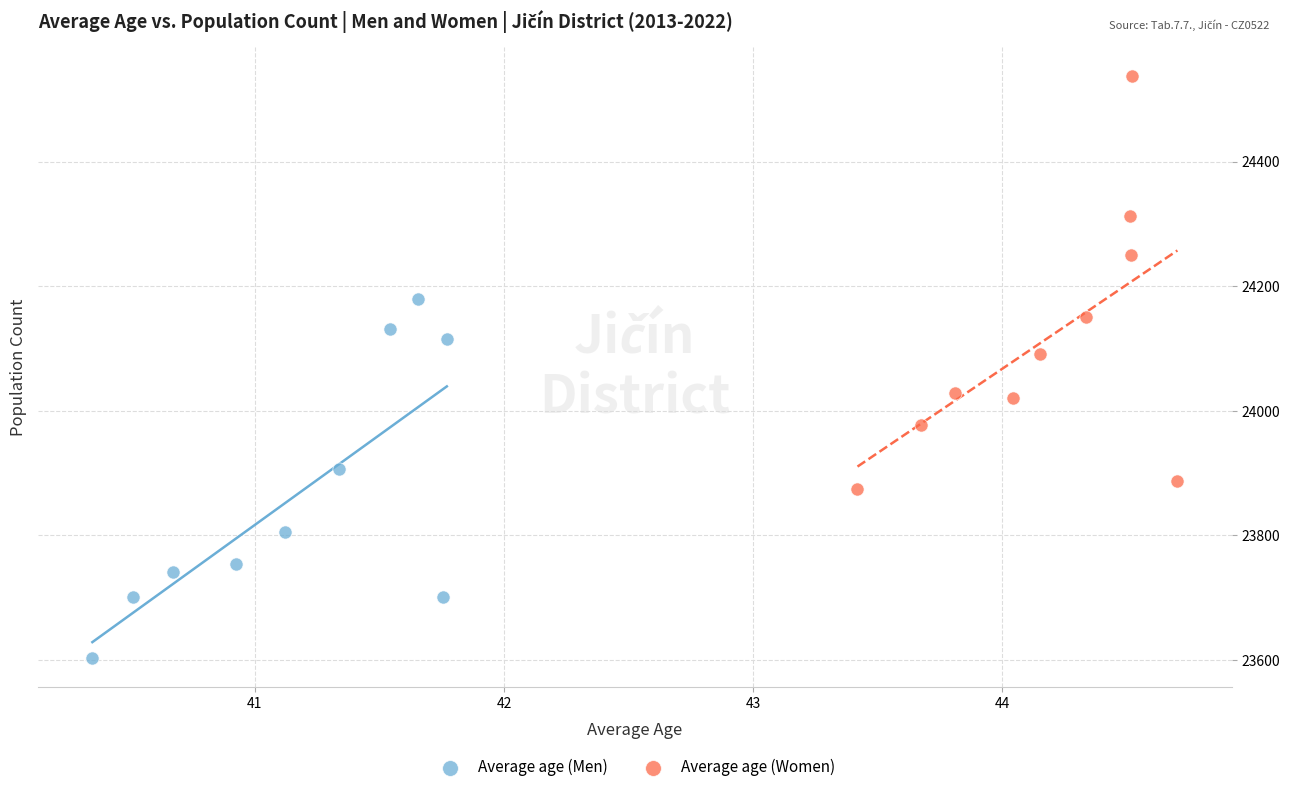

Which series contains the lowest Y value?

Average age (Men)